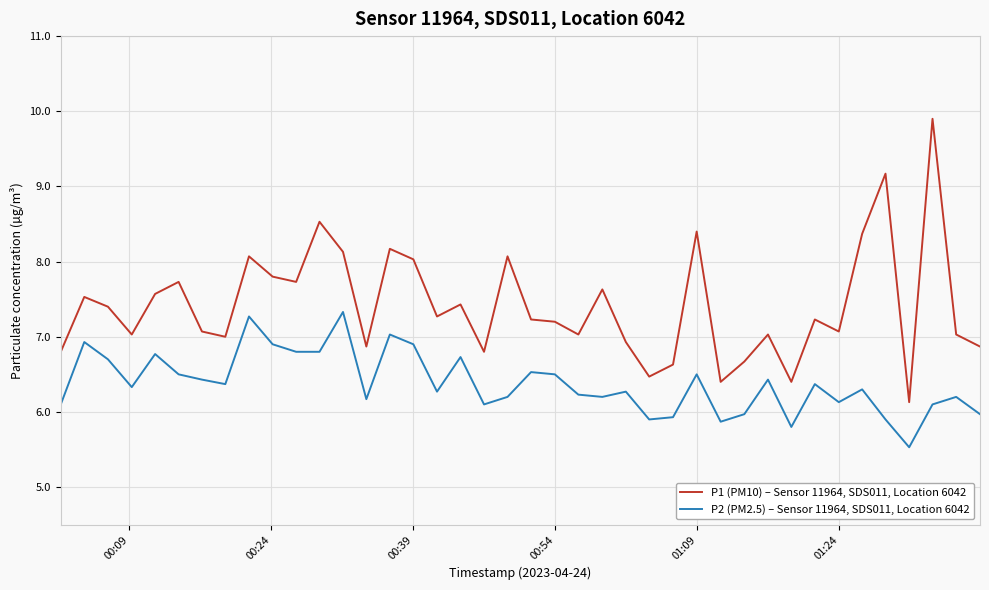

At how many categories does at least one series exceed 6?

40